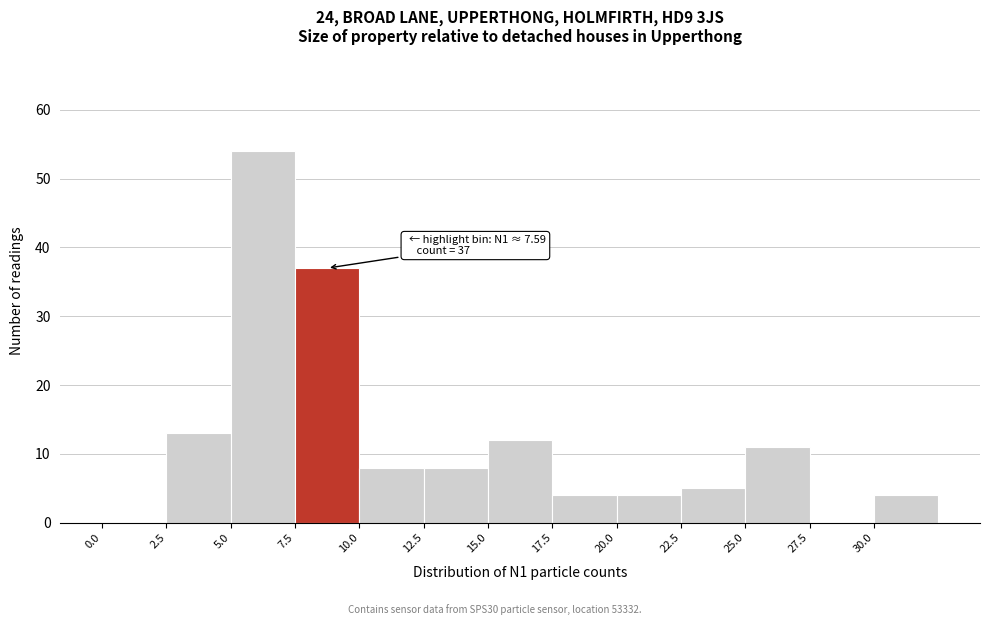

Over which range of the x-axis is the bar tallest?

5.0 to 7.5